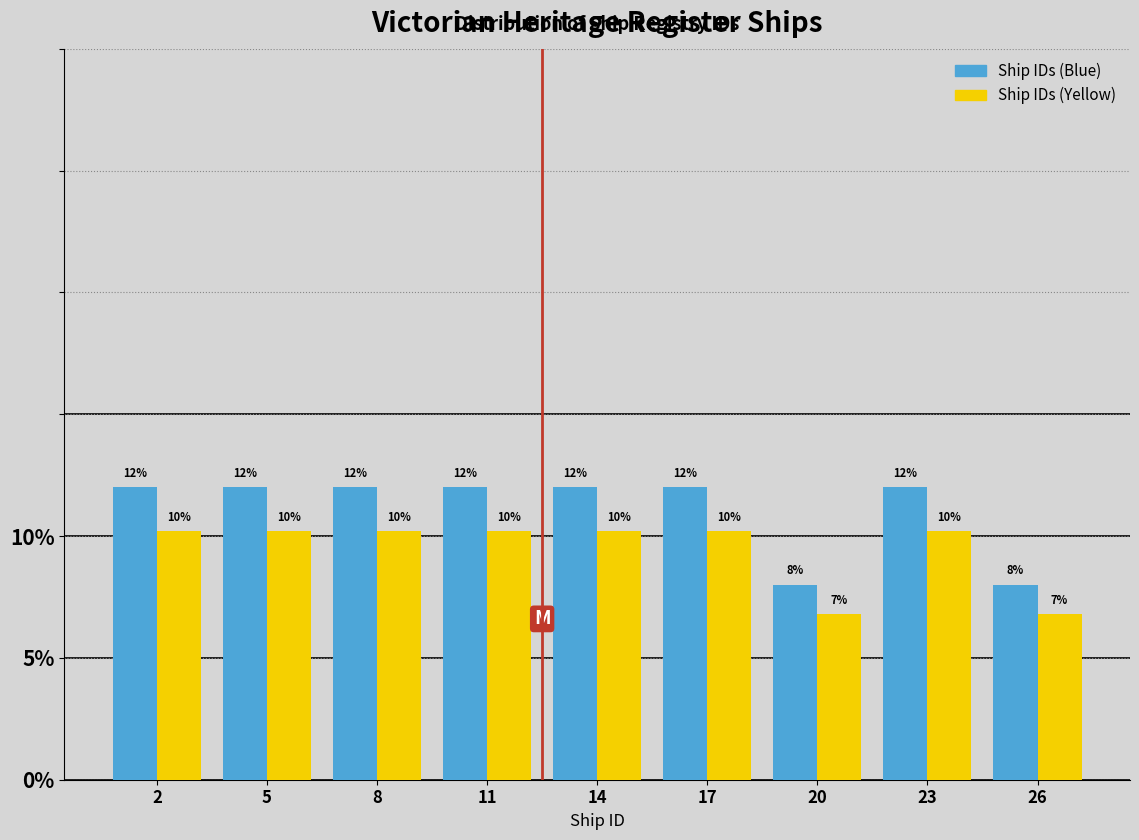

The value of Ship IDs (Yellow) at 14 is 10.2. True or false?

True